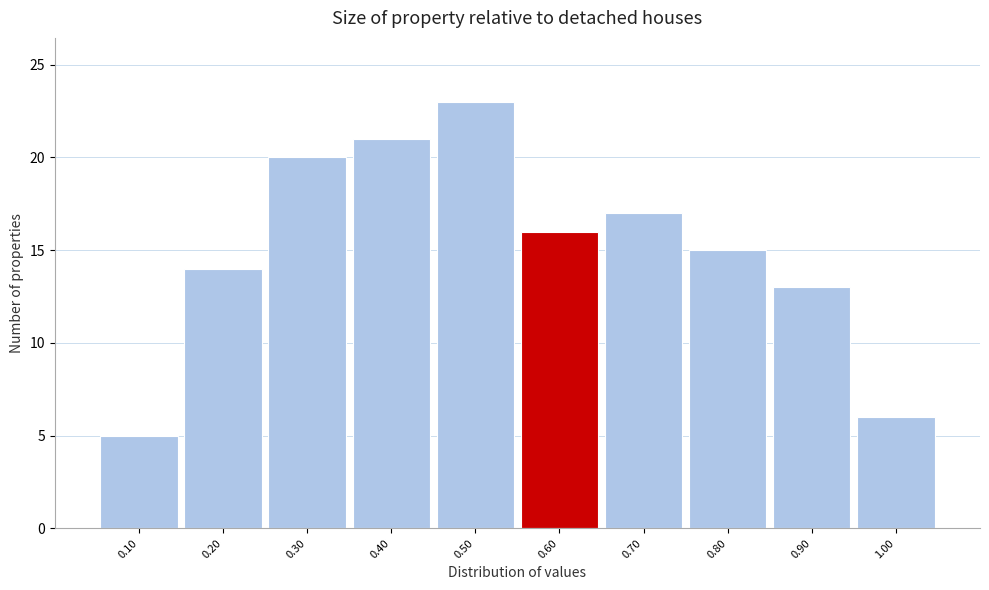

Which range on the x-axis has the tallest bar?

0.45 to 0.55